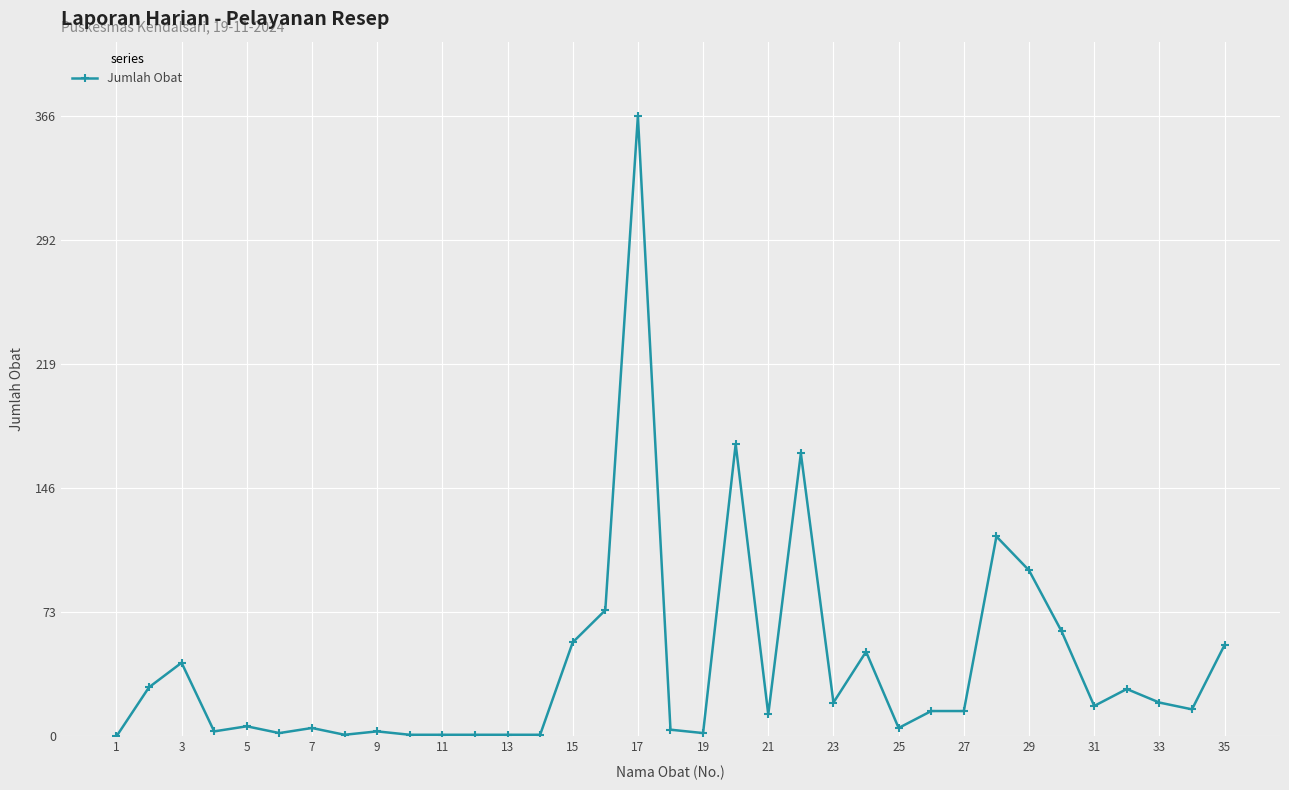

What is the average value?

42.0